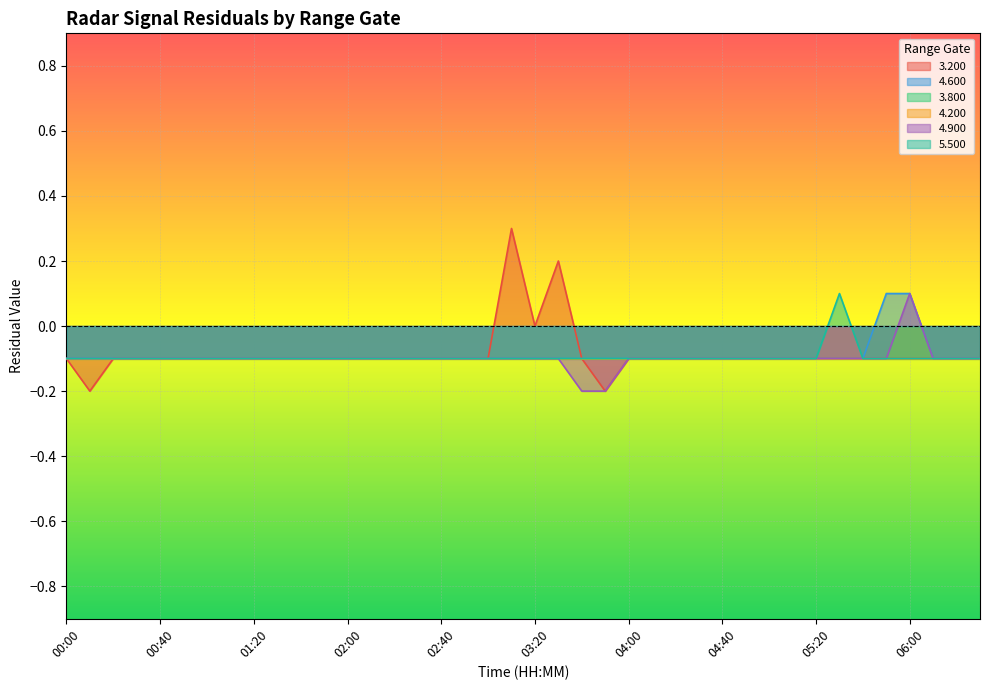

How many 3.200 values are between 0 and 1?

3